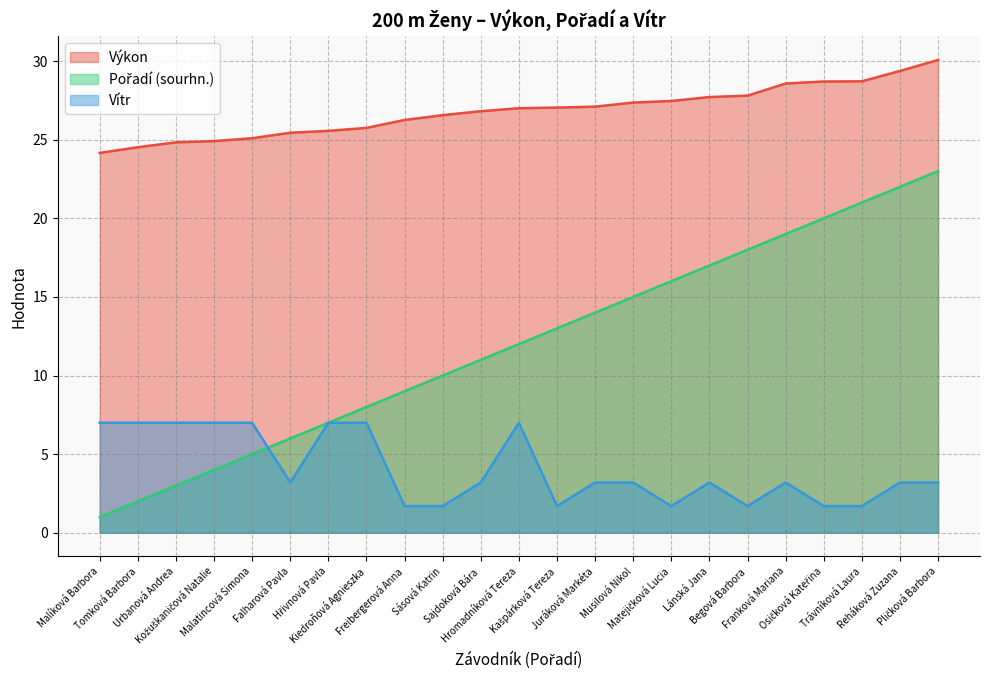

True or false: Vítr and Výkon intersect in this chart.

False